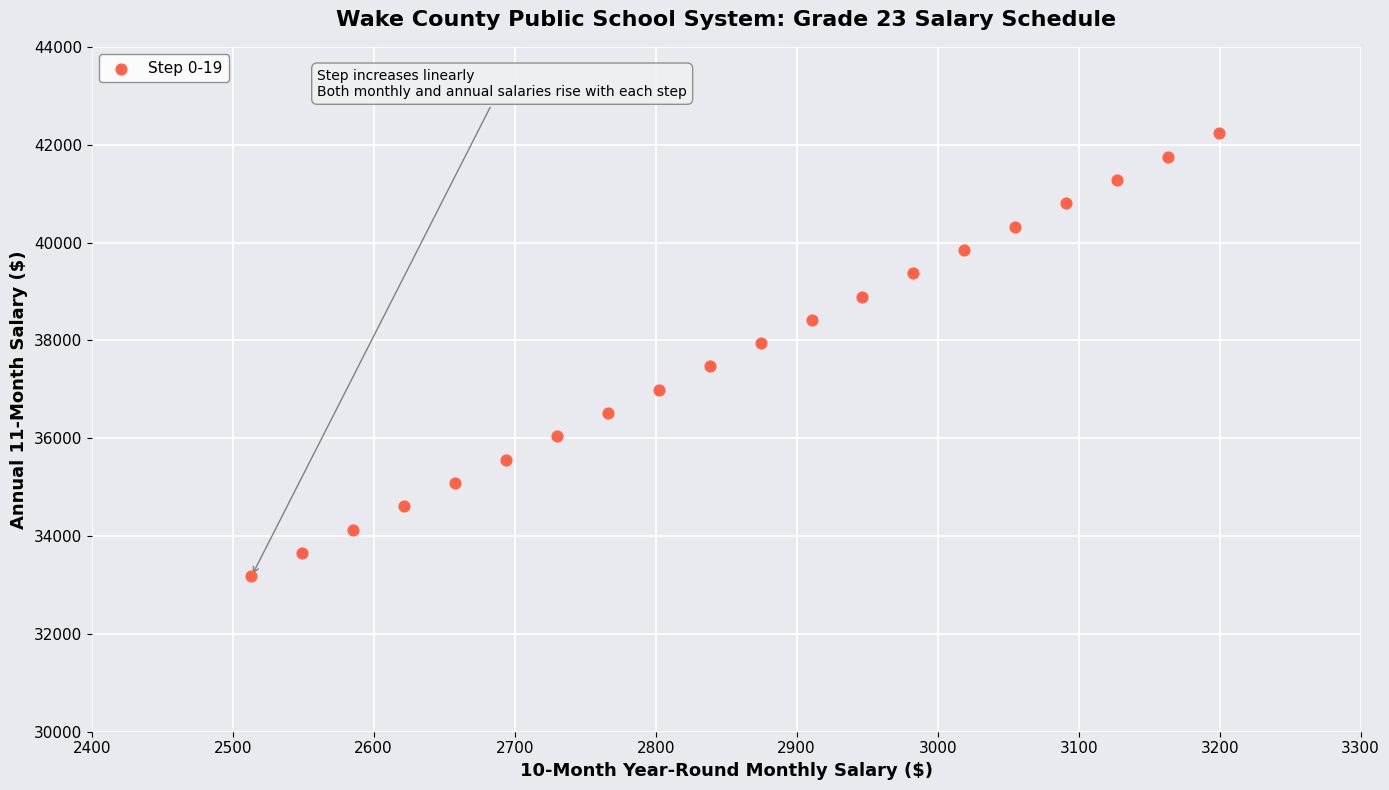

What is the range of X values (max minus min)?

686.1